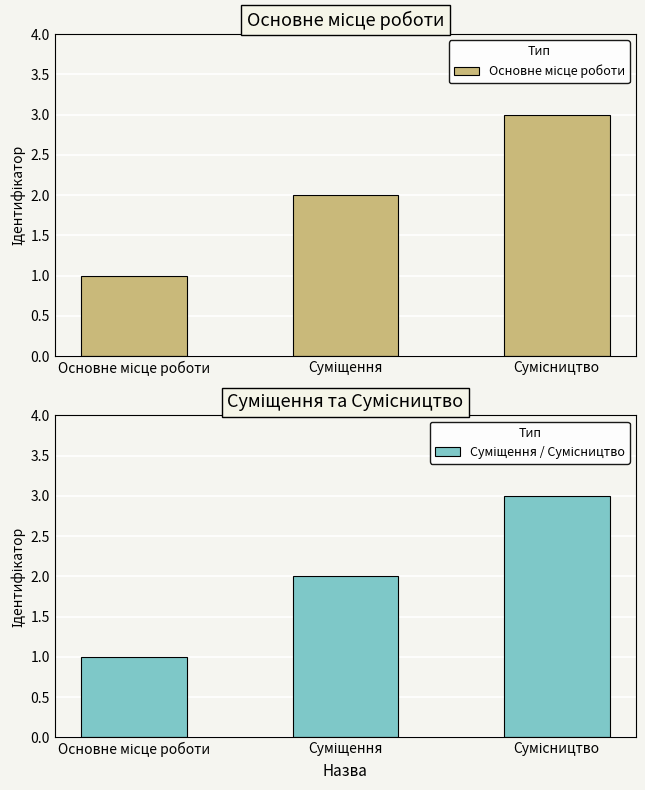

What is the label of the 3rd bar from the right?

Основне місце роботи